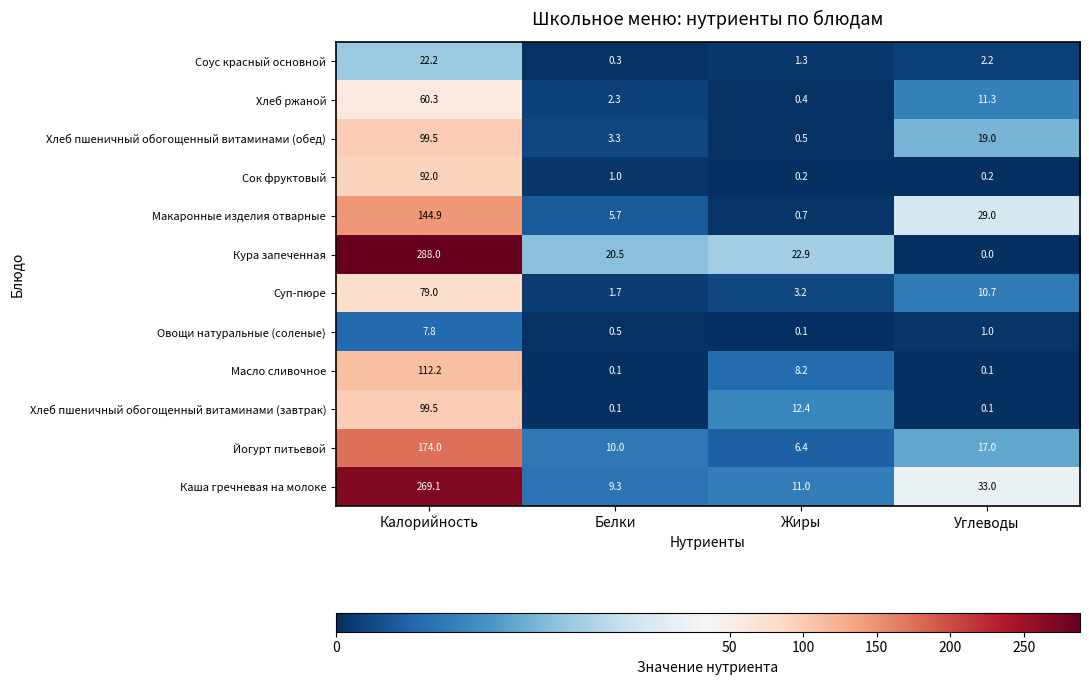

Where is Кура запеченная nearest to the value 144?

Жиры